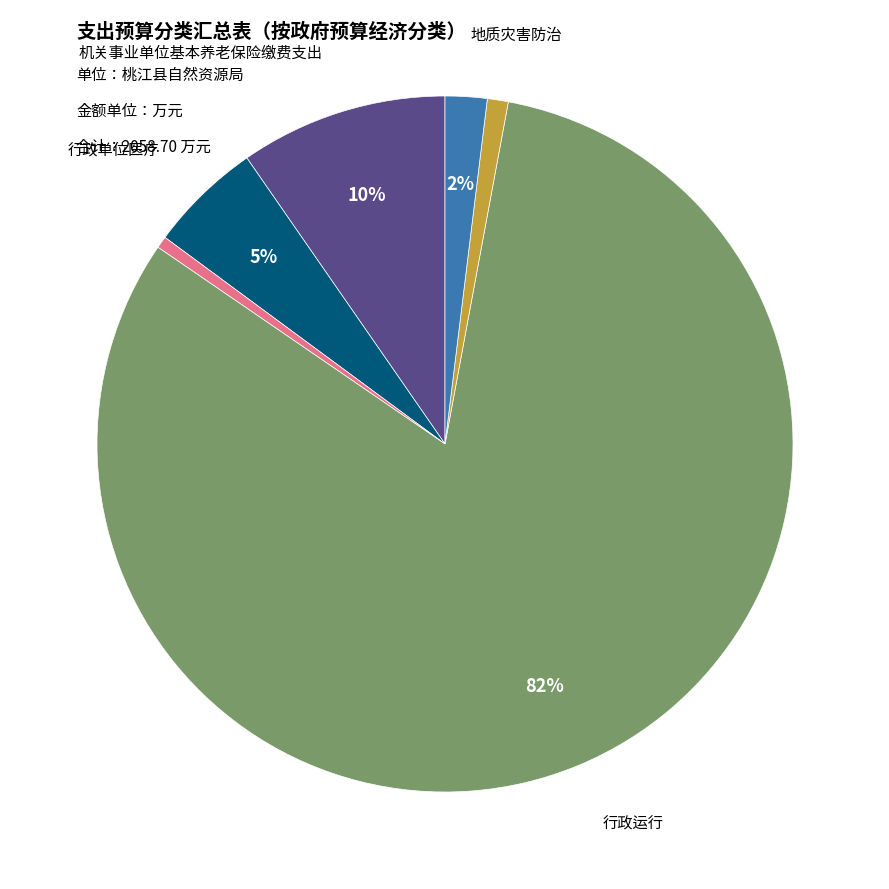

Does any single category account for the majority?

Yes